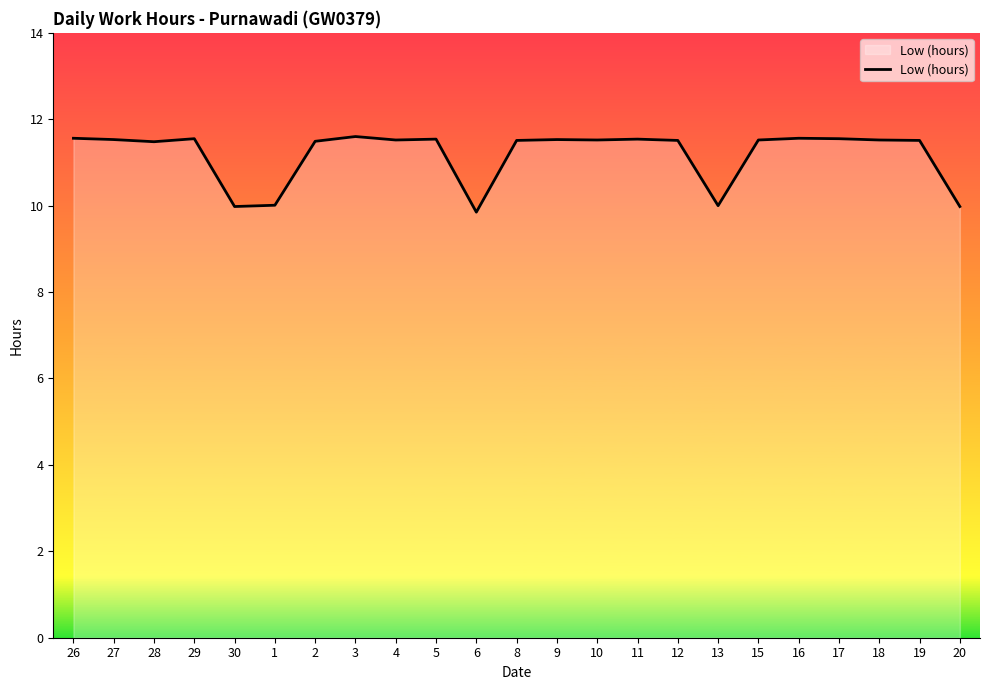

What is the sum of the values at 16 and 1?

21.6